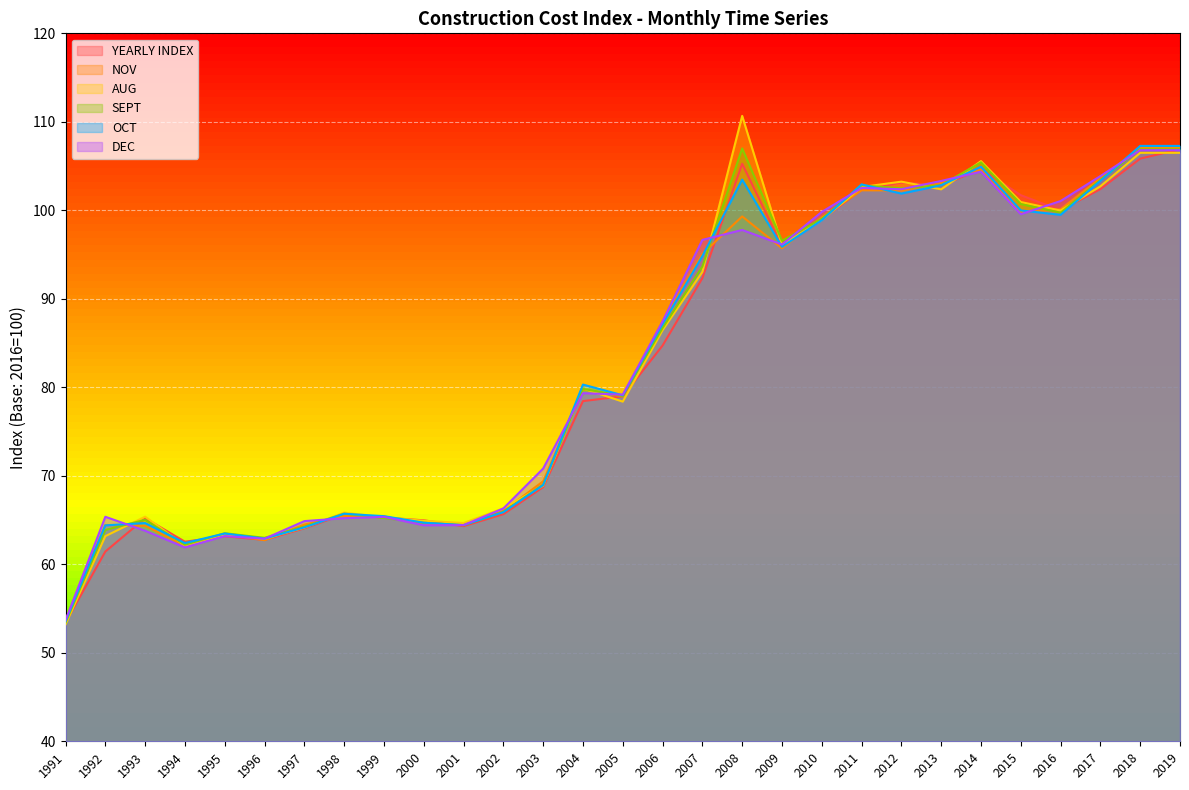

True or false: DEC and SEPT intersect in this chart.

True